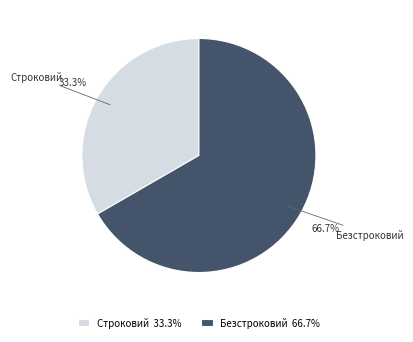

How many segments does this pie chart have?

2